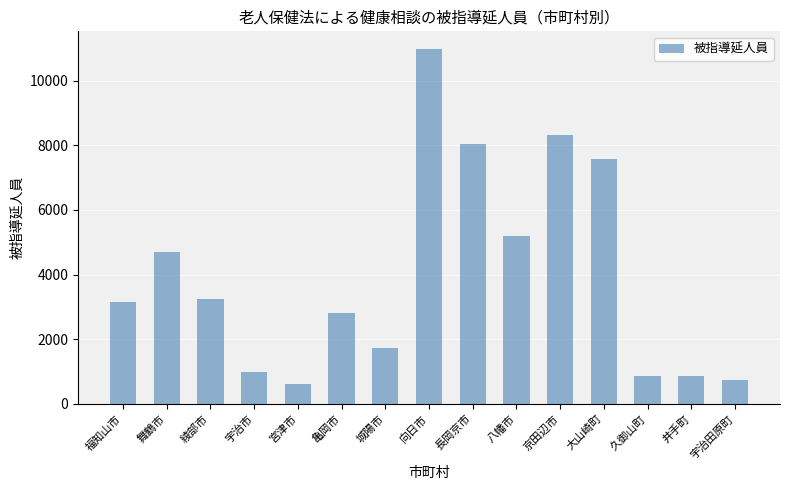

What is the greatest value displayed?

10972